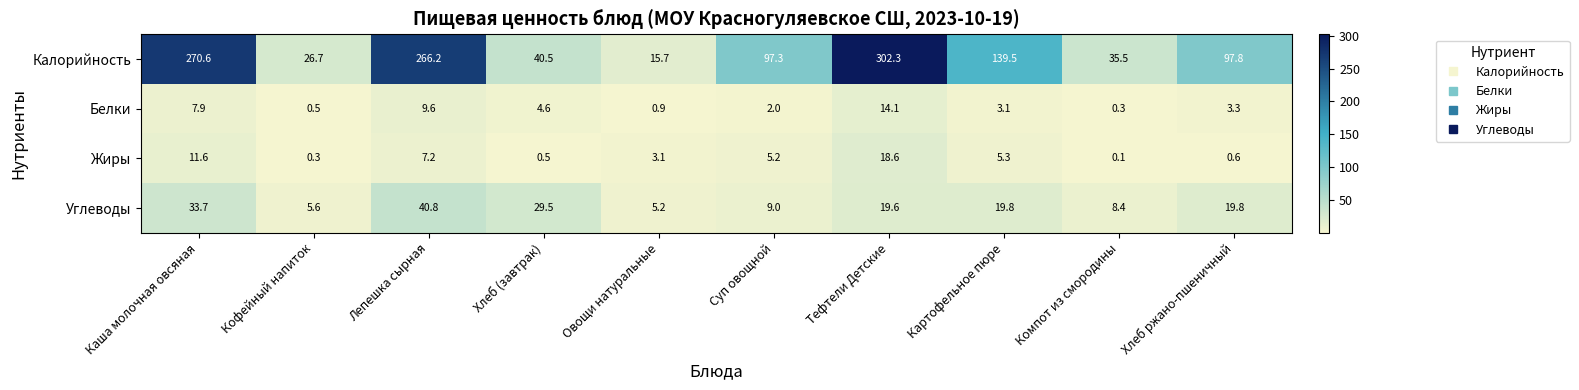

What value does the Калорийность series have at Лепешка сырная?

266.2